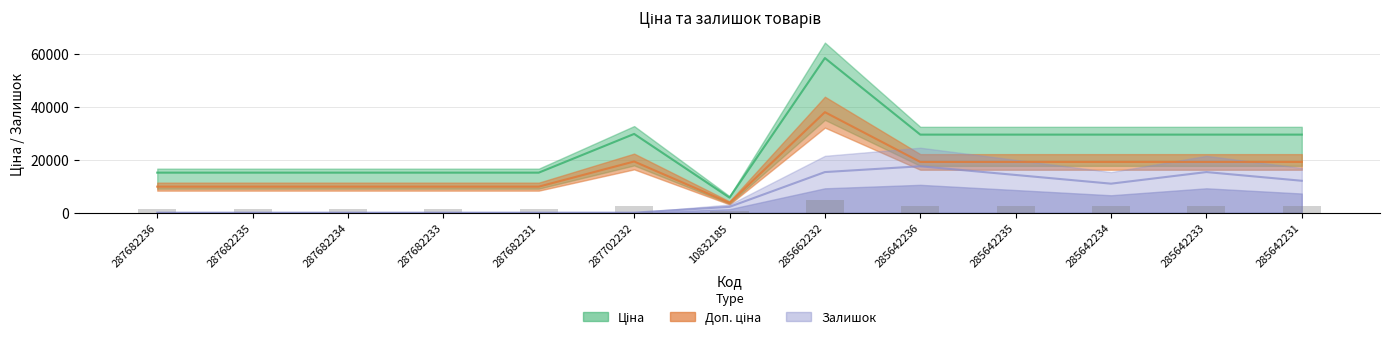

Count the number of data series in this chart.

3